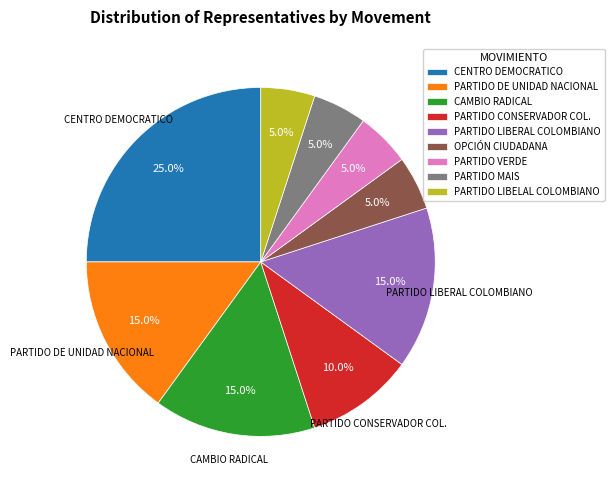

What is the ratio of the value at CAMBIO RADICAL to the value at PARTIDO MAIS?

3.0